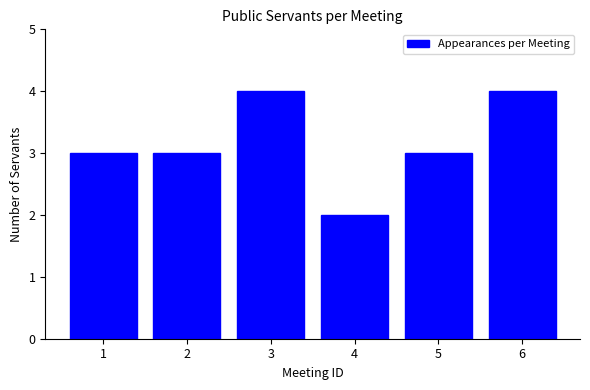

Reading right to left, extract all data points from this chart.

6=4	5=3	4=2	3=4	2=3	1=3